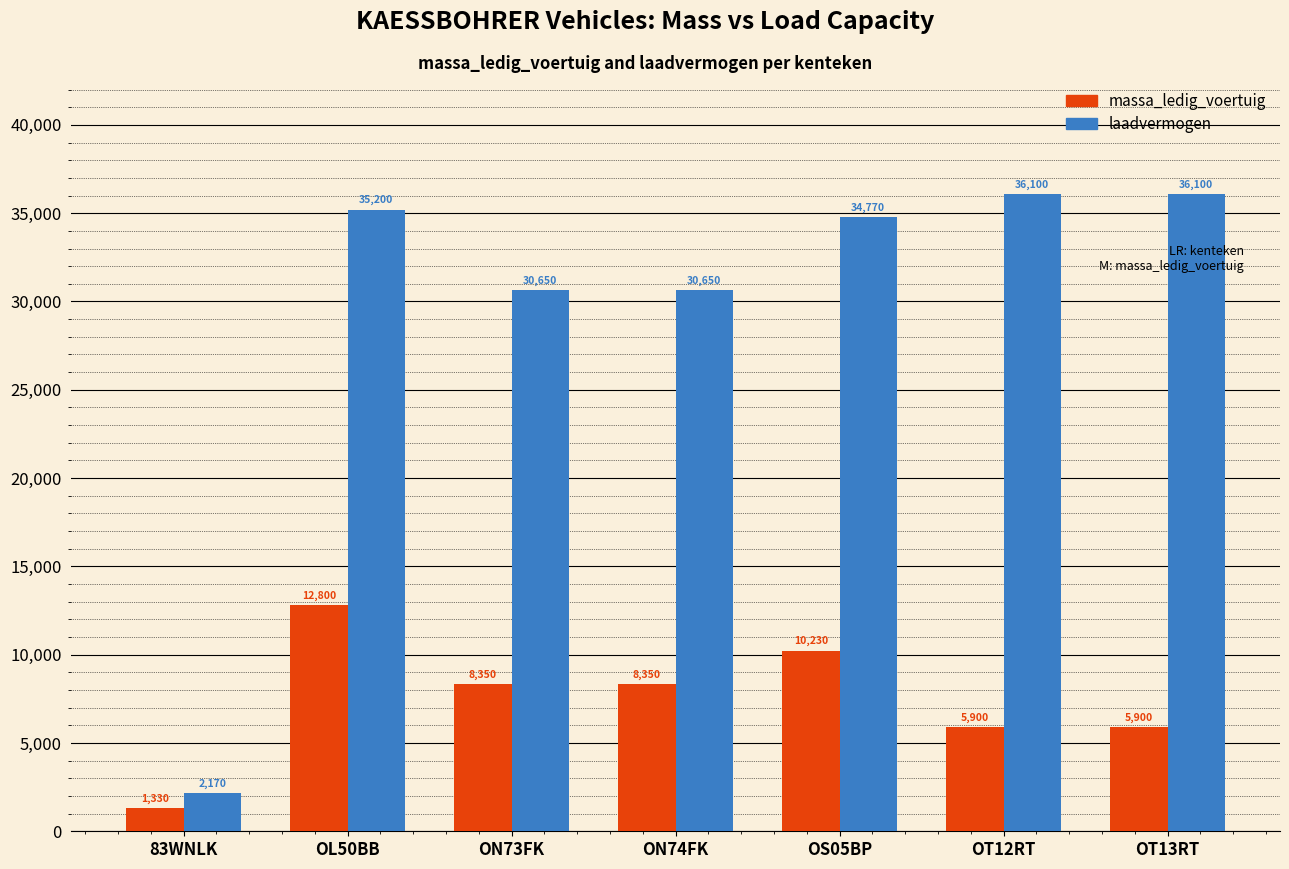

Between 83WNLK and OS05BP, which series saw the biggest shift?

laadvermogen